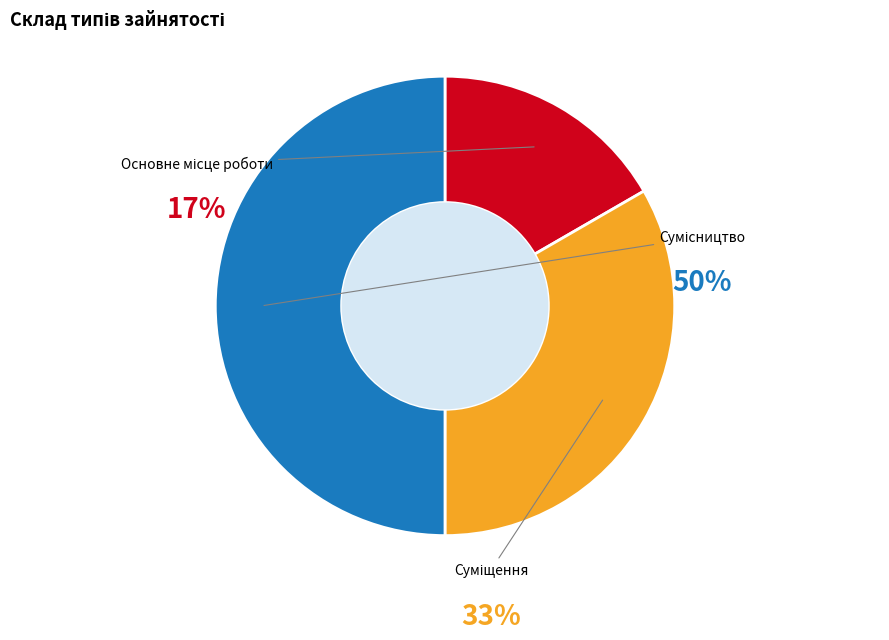

Does Сумісництво account for over 50% of the chart?

No